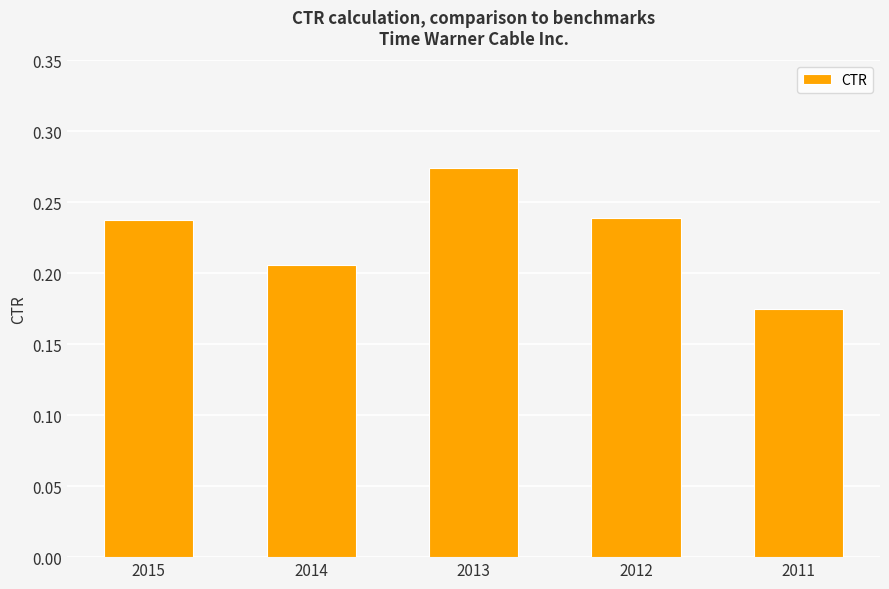

Between 2011 and 2013, which is larger?

2013